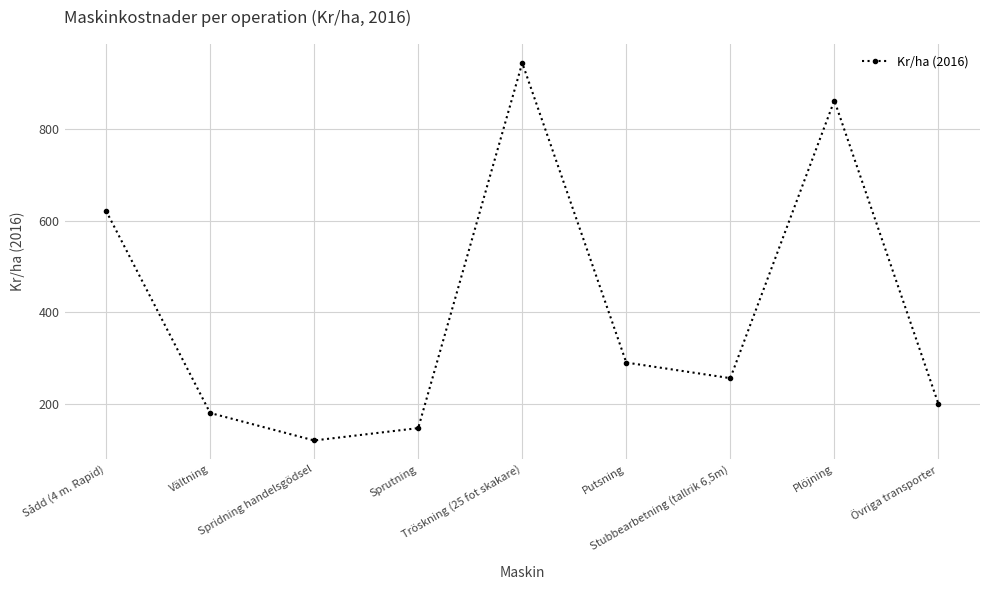

True or false: the data shows 120 at Spridning handelsgödsel.

True